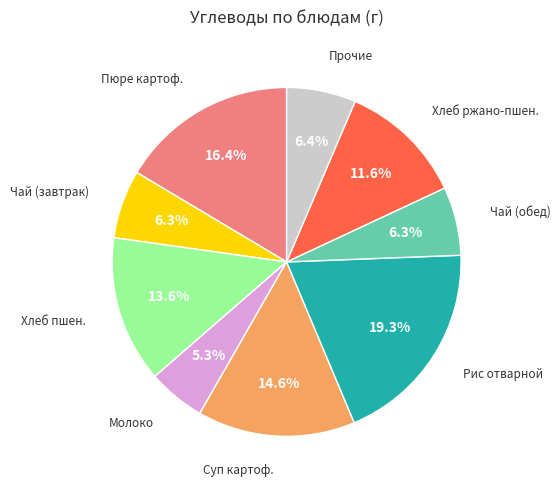

Does any single category account for the majority?

No